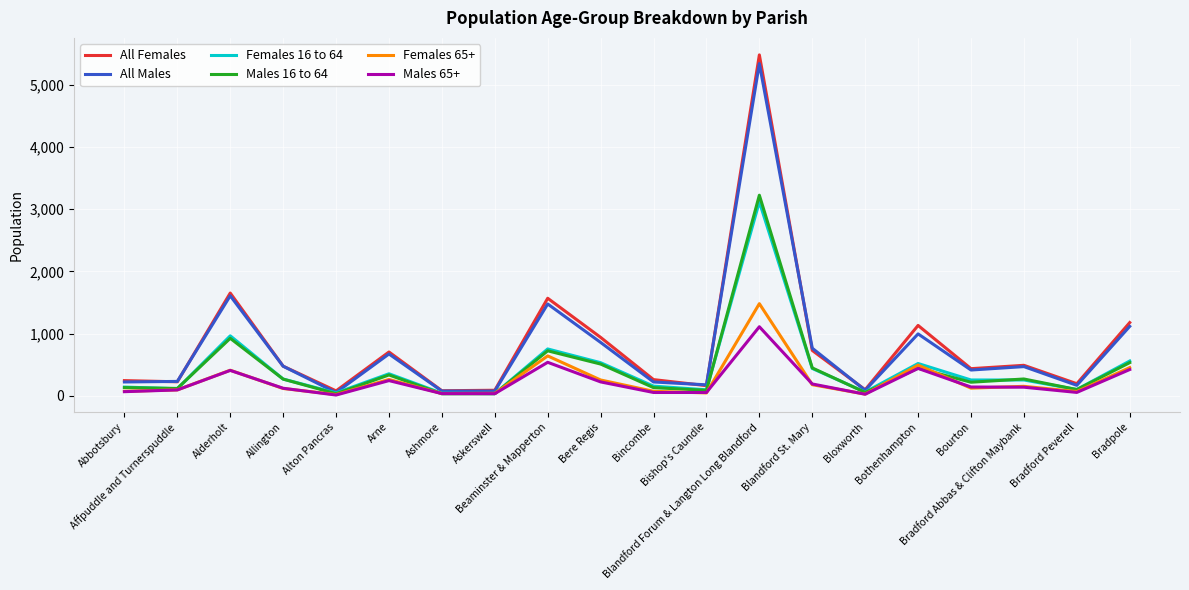

In Males 16 to 64, how many points are higher than both neighbors (excluding endpoints)?

6